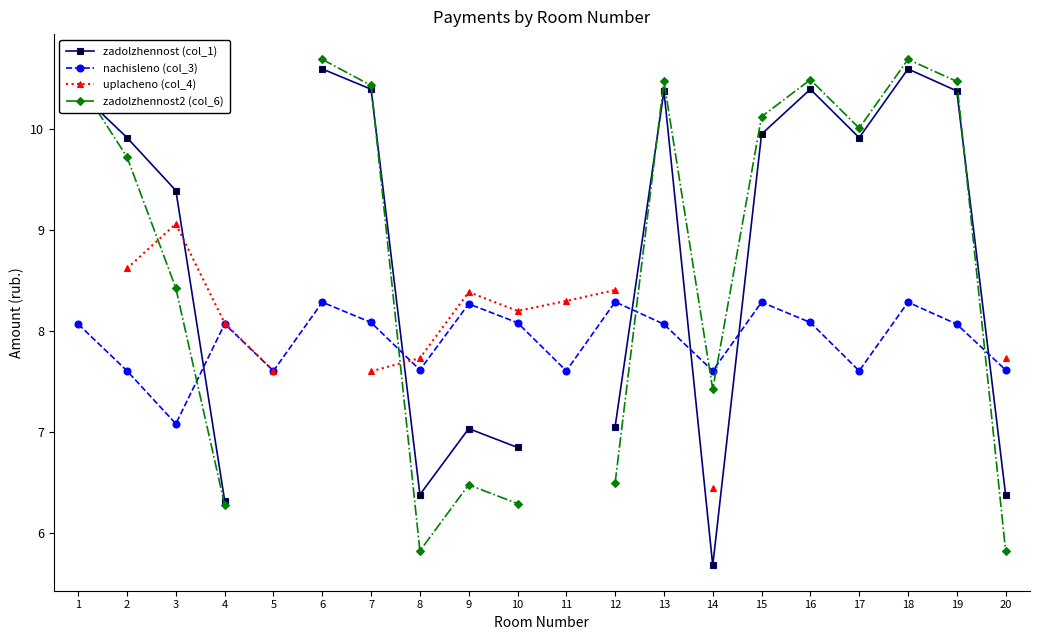

Where is the first local maximum for zadolzhennost2 (col_6)?

9